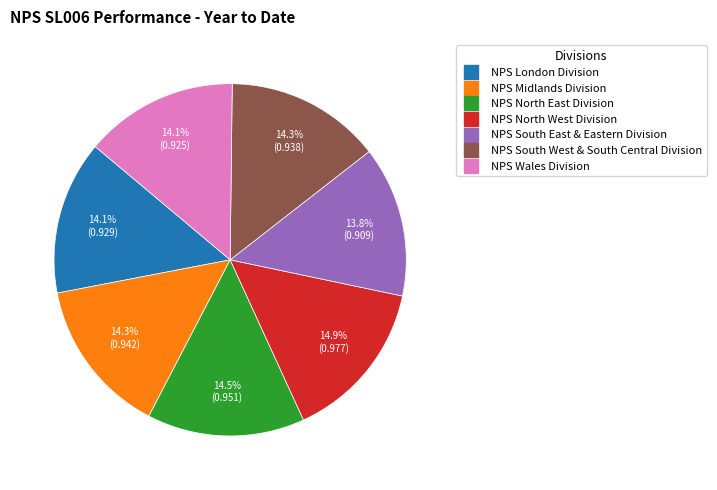

Is NPS North West Division the majority of the pie?

No